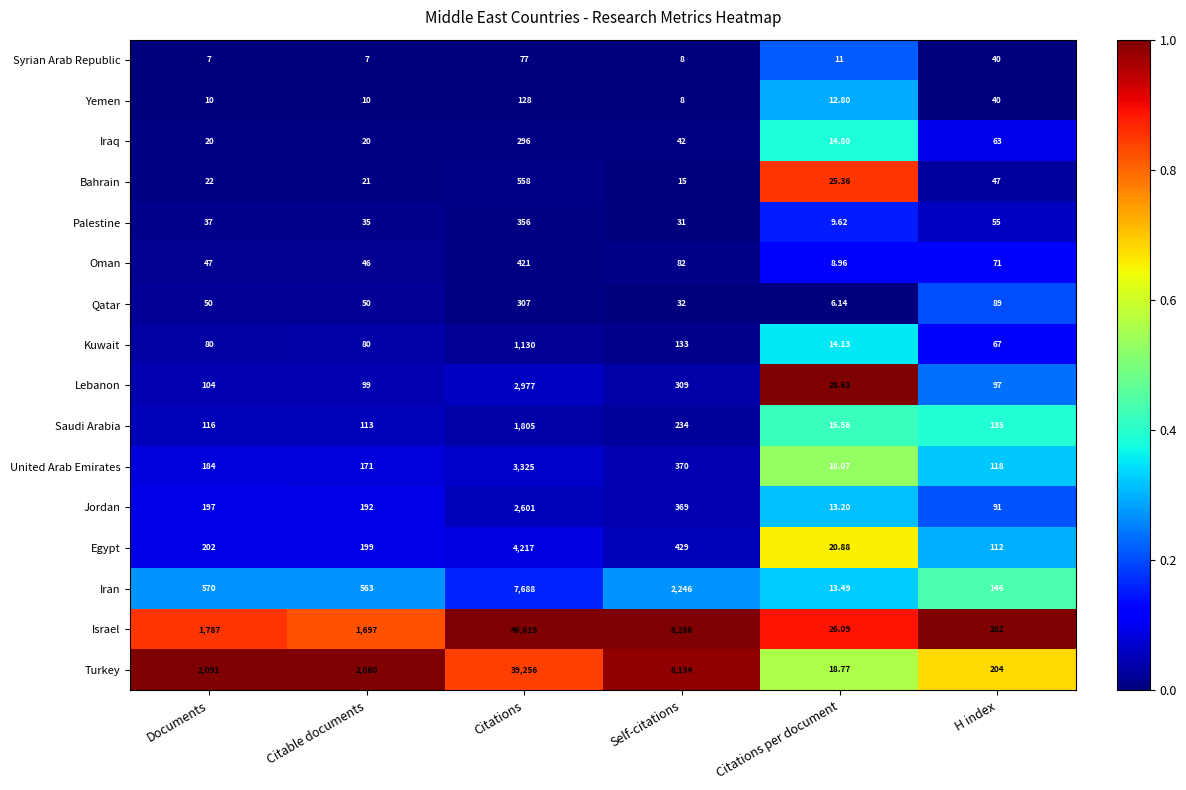

Which category has the highest value in the Yemen series?

Citations